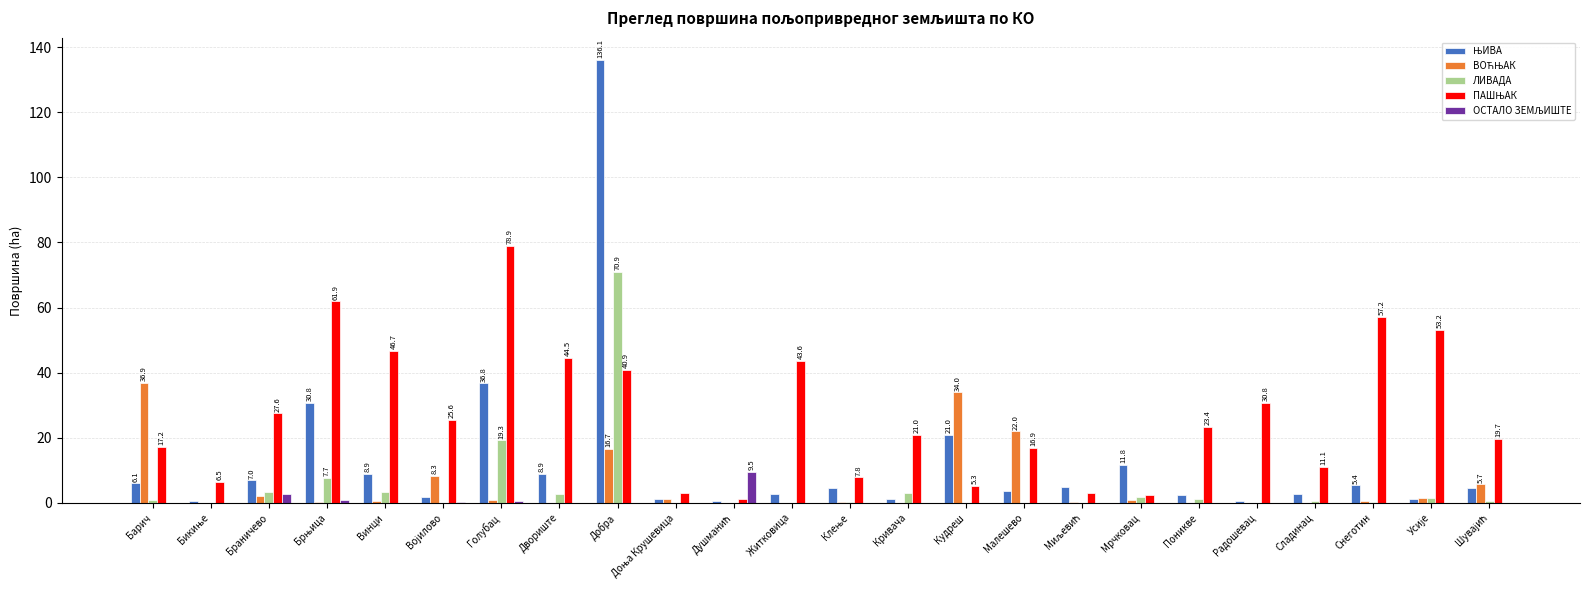

Are the bars grouped side by side (vs. stacked)?

Yes